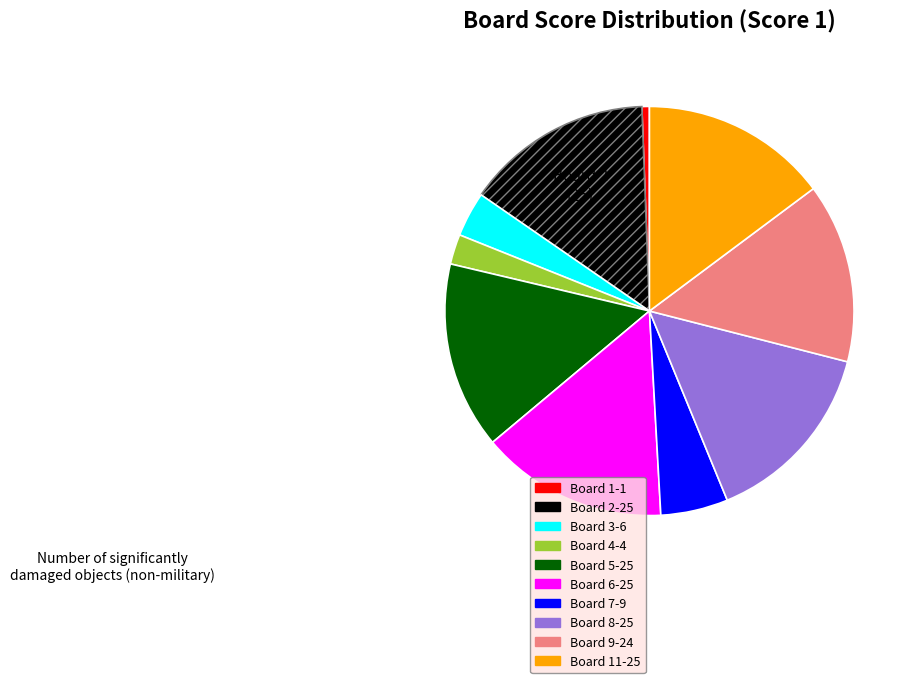

How many slices are in this pie chart?

10